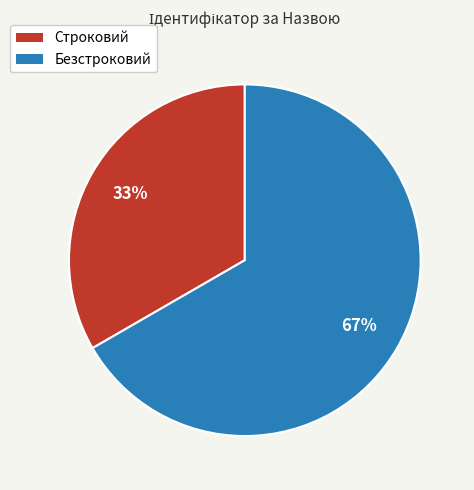

Is there a majority slice in this chart?

Yes